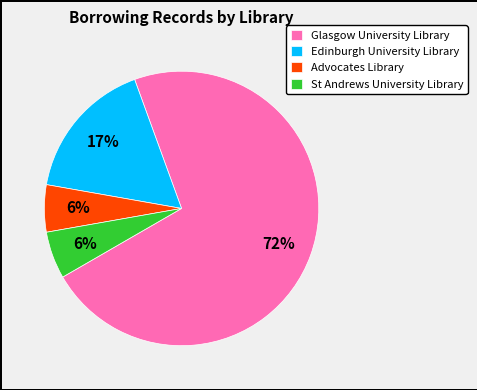

To the nearest percent, what is the average slice percentage?

25%